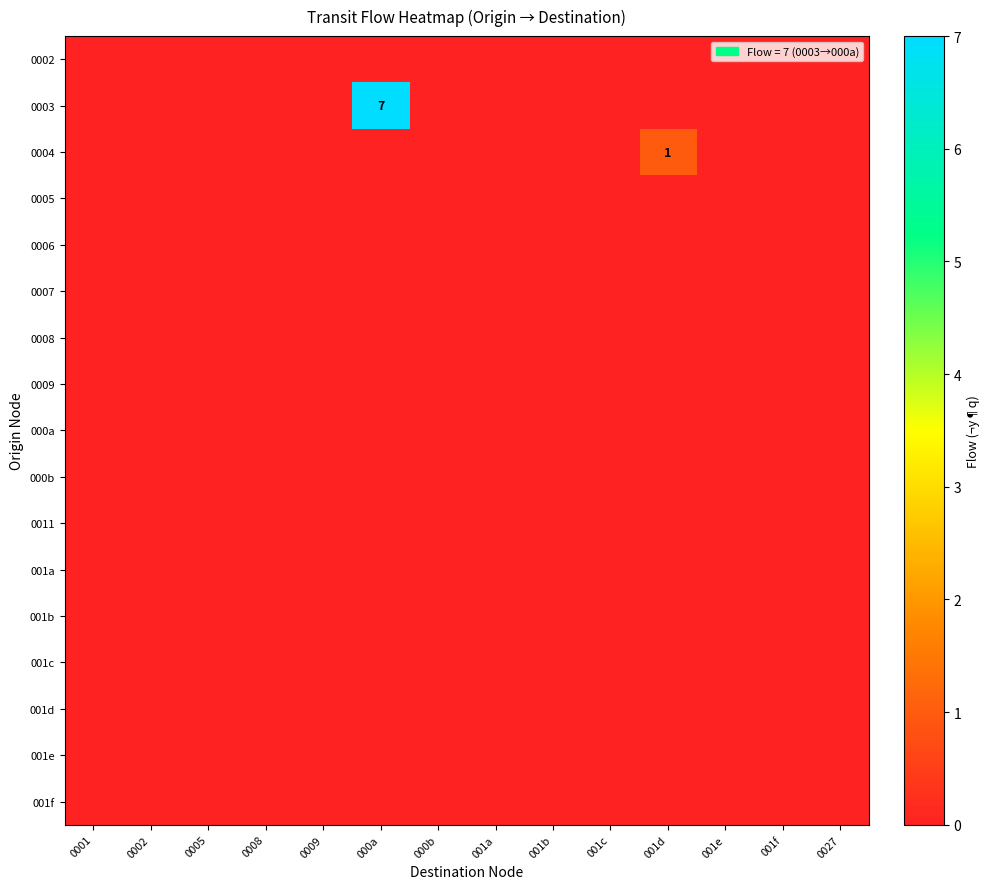

At which category is the sum across all series the highest?

000a